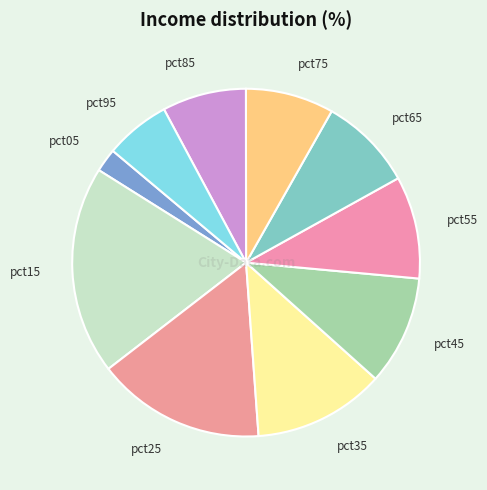

How many segments does this pie chart have?

10